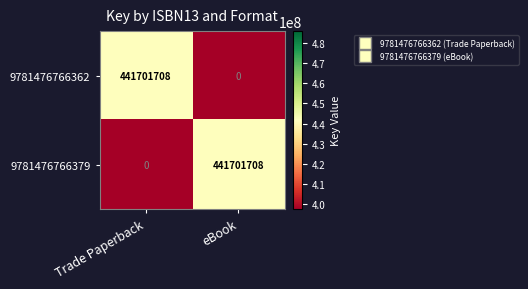

What is the total value across all series at eBook?

441701708